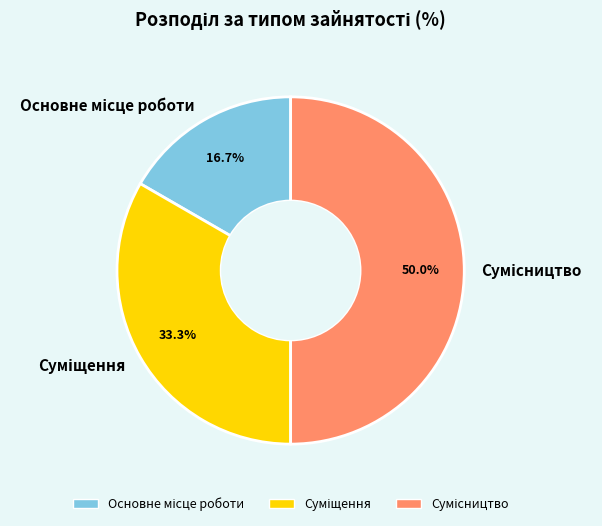

To the nearest percent, what portion does Основне місце роботи represent?

17%